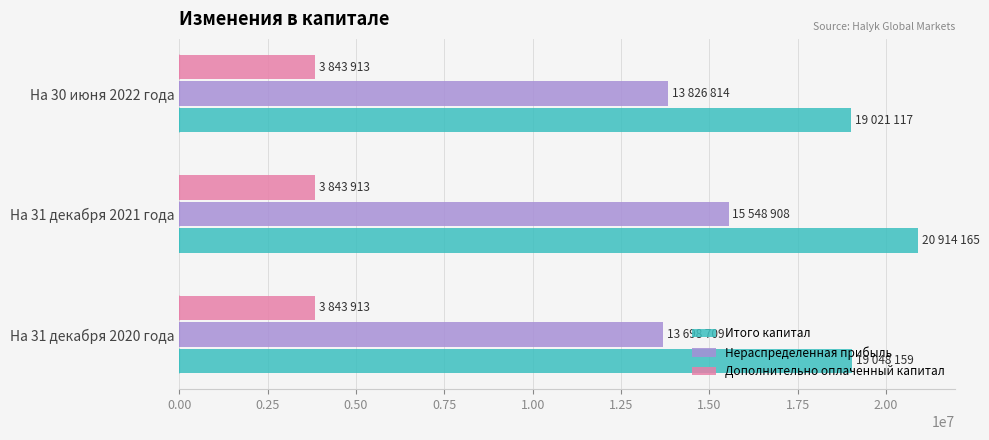

Rank the series by their maximum value, from lowest to highest.

Дополнительно оплаченный капитал, Нераспределенная прибыль, Итого капитал